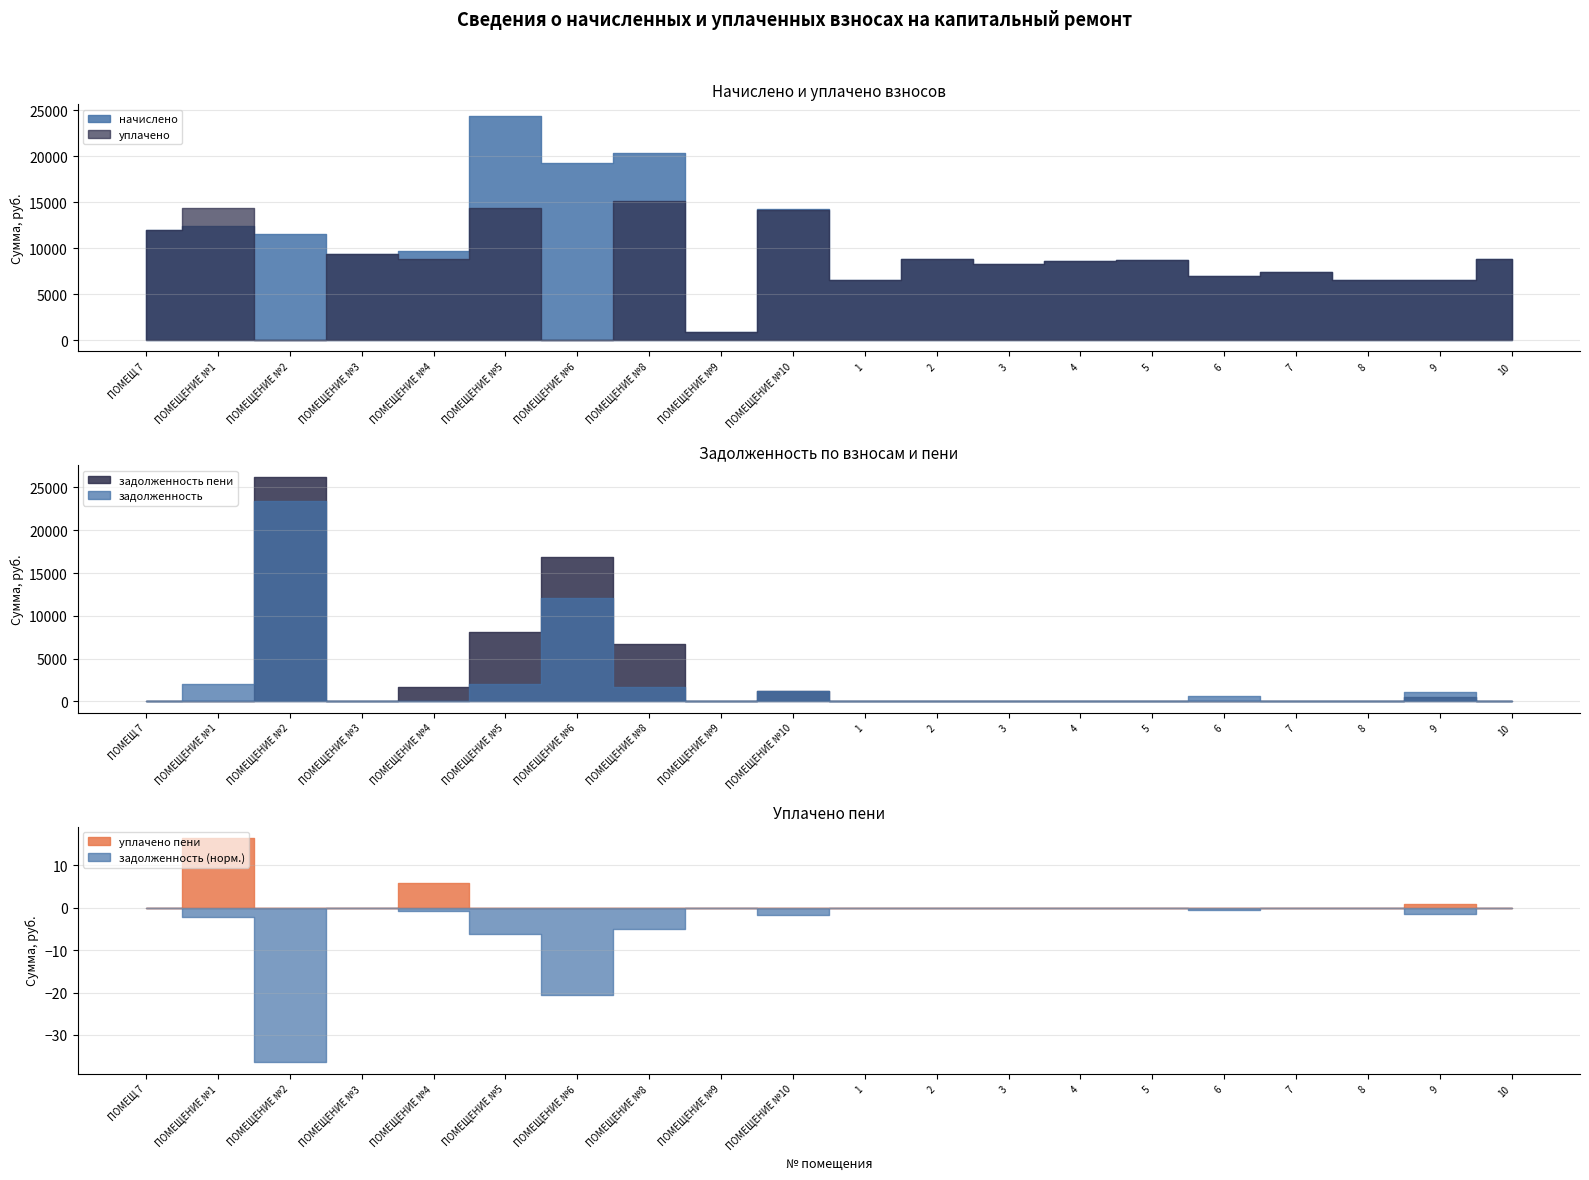

How many data points does each series have?

20